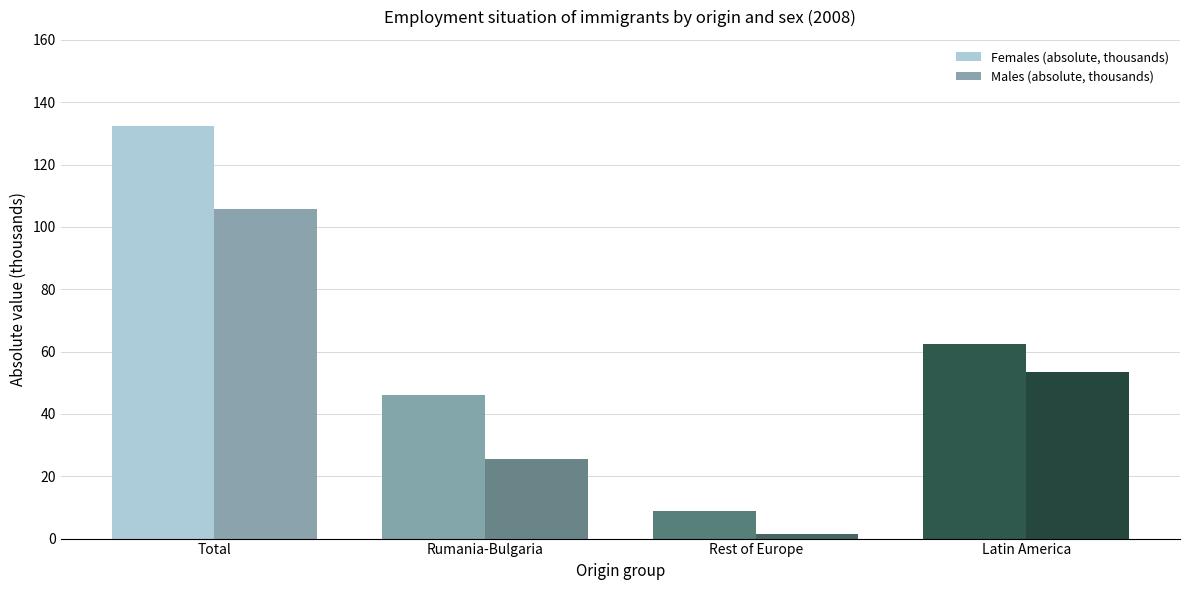

What is the difference between the highest and lowest values at Latin America?

8.8